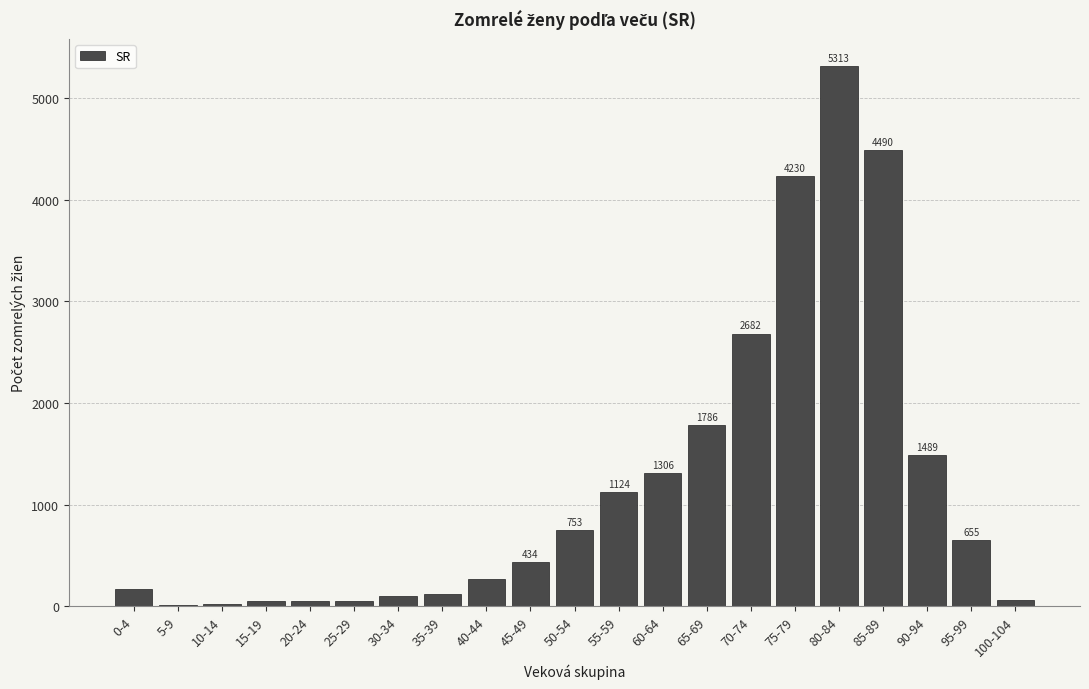

Reading left to right, extract all data points from this chart.

0-4=168	5-9=14	10-14=20	15-19=48	20-24=52	25-29=53	30-34=100	35-39=123	40-44=266	45-49=434	50-54=753	55-59=1124	60-64=1306	65-69=1786	70-74=2682	75-79=4230	80-84=5313	85-89=4490	90-94=1489	95-99=655	100-104=59